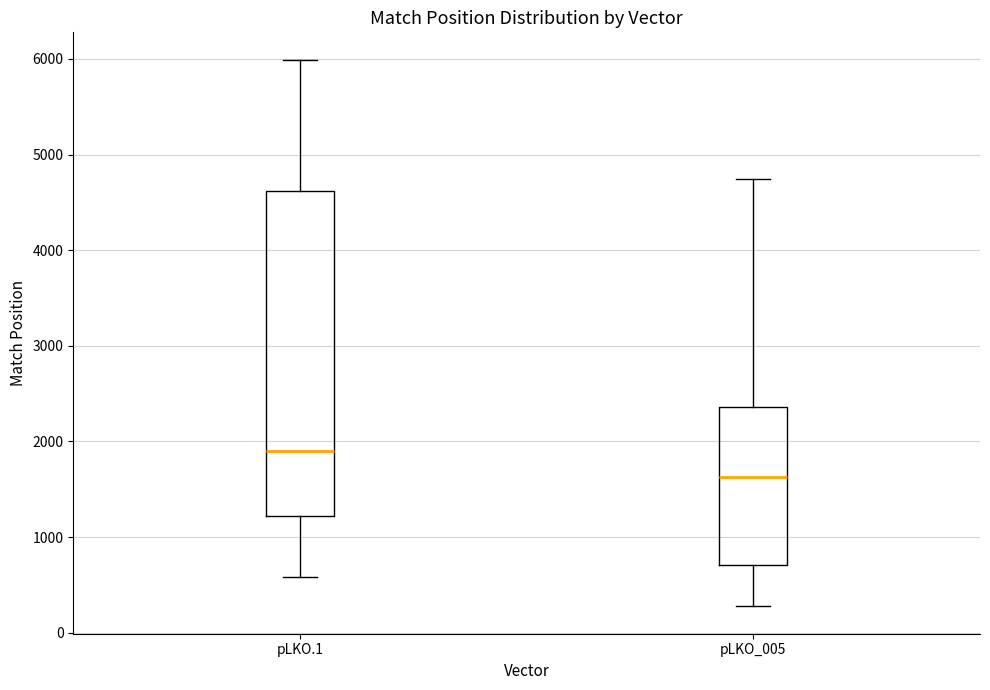

Where is the upper edge of the box for pLKO_005 on the y-axis? The values are not printed on the chart, so give them approximately, as read against the axis.

2400